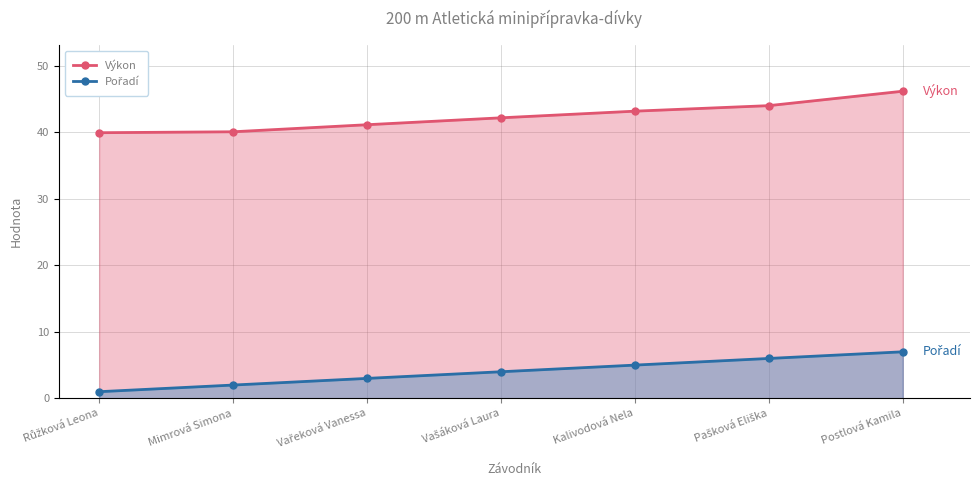

True or false: Výkon and Pořadí intersect in this chart.

False